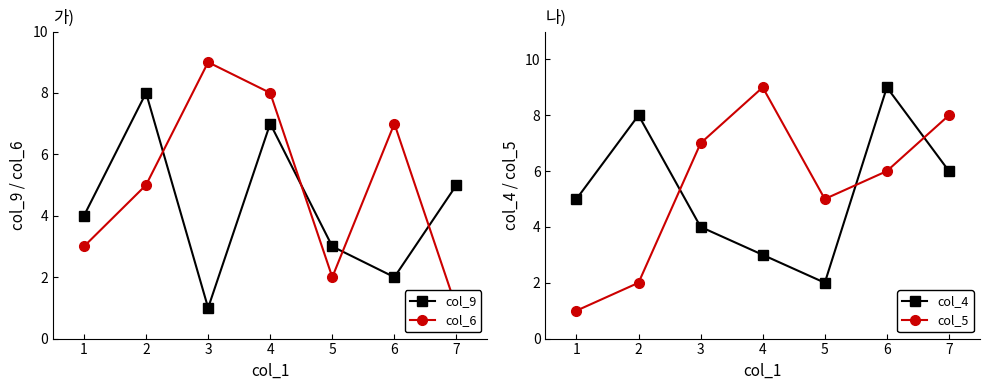

In col_9, how many points are higher than both neighbors (excluding endpoints)?

2